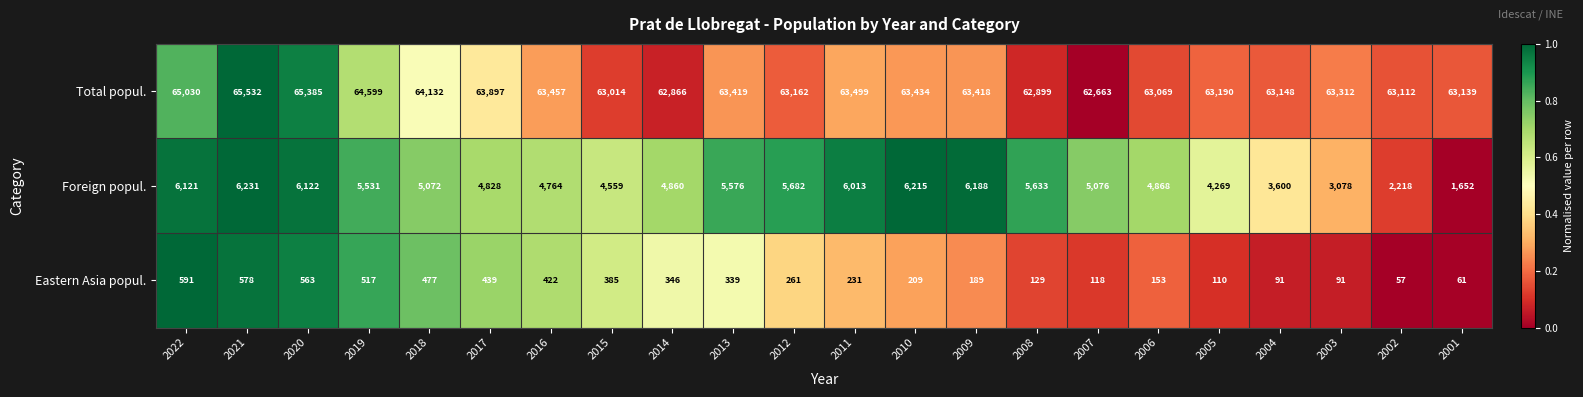

Is the value of Foreign popul. at 2005 greater than the value of Eastern Asia popul. at 2006?

Yes